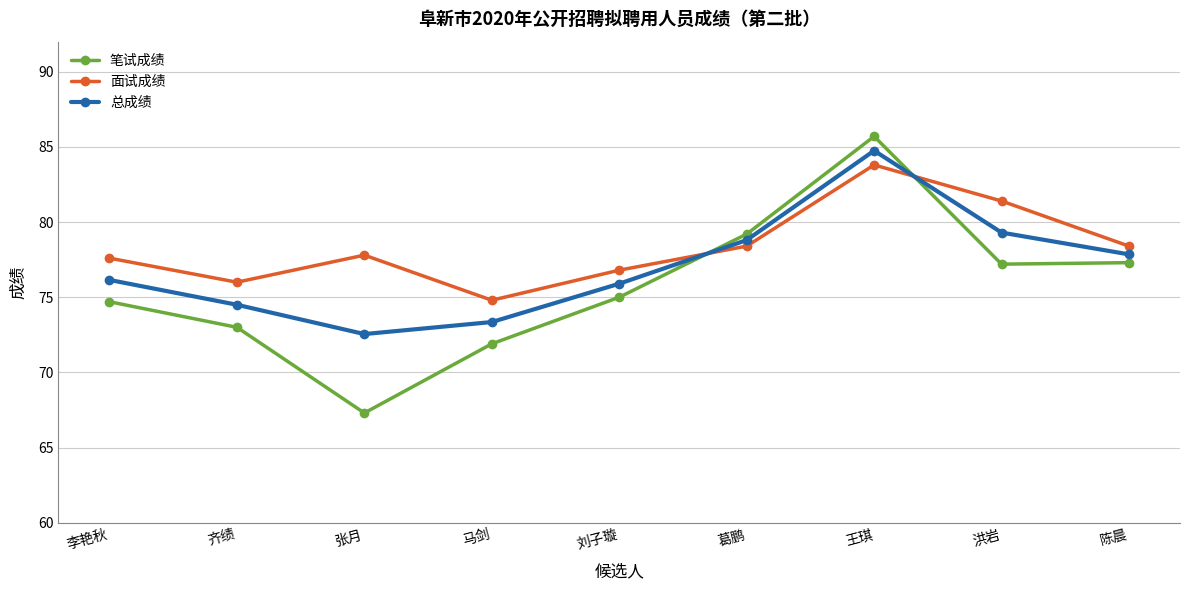

What is the difference between the second highest and minimum values in the 面试成绩 series?

6.6